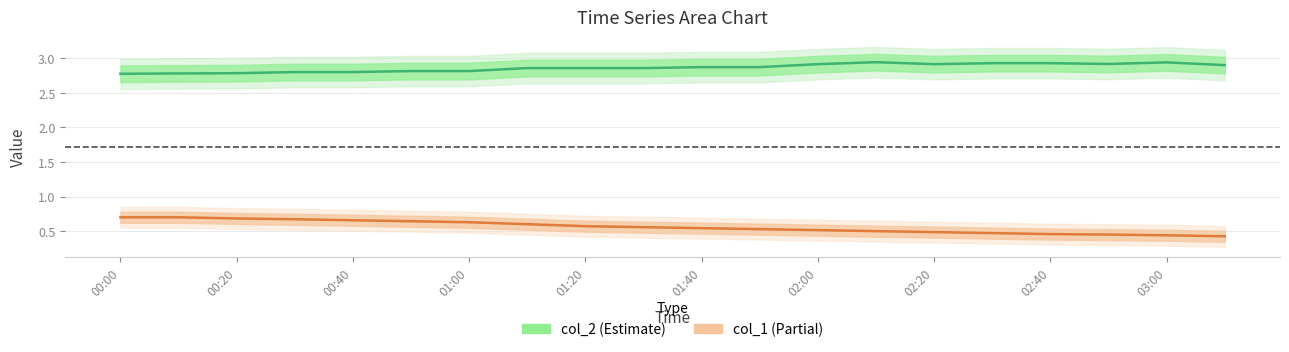

Which category has the lowest value in the col_2 (Estimate) series?

00:00